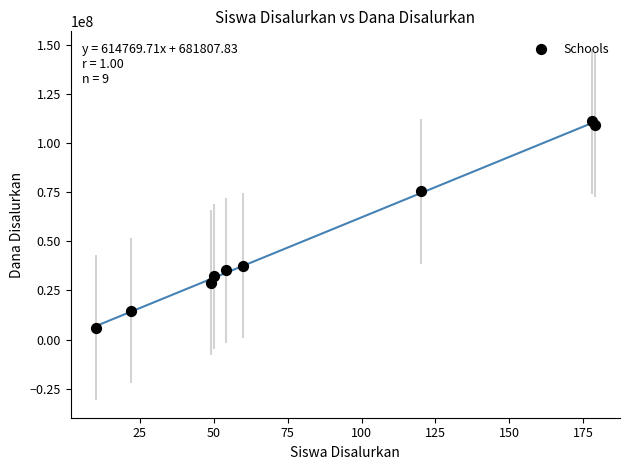

What Y value in the scatter plot is closest to 58500000?

75375000